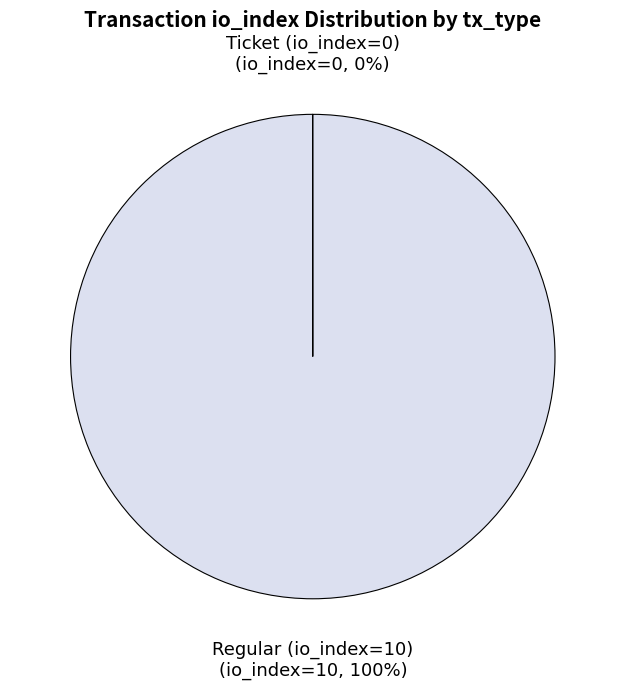

Which slice is the largest?

Regular (io_index=10)